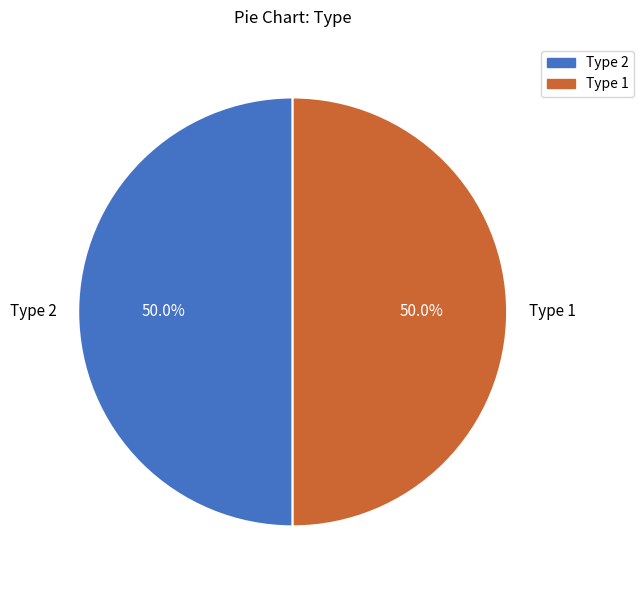

What is the ratio of the value at Type 2 to the value at Type 1?

1.0